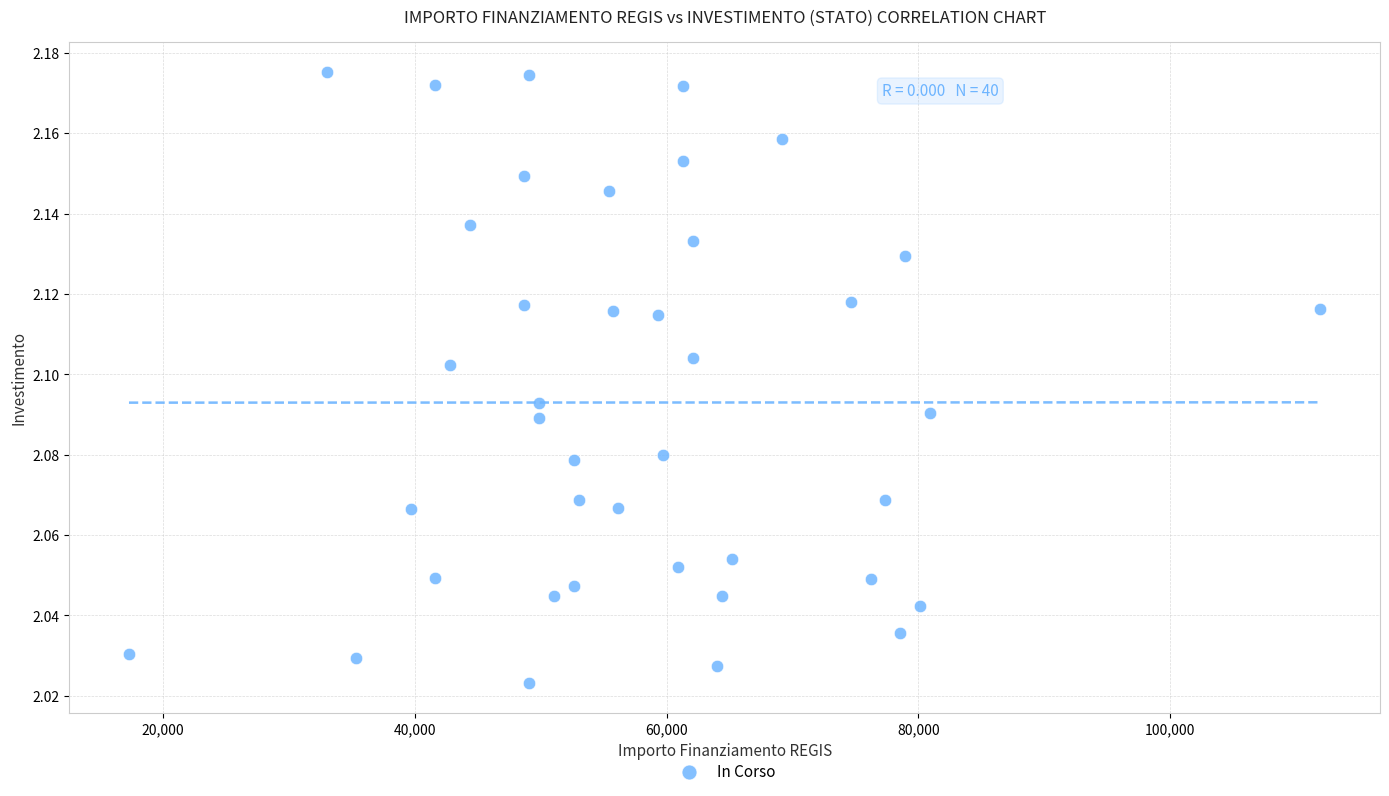

What is the range of X values (max minus min)?

94665.7